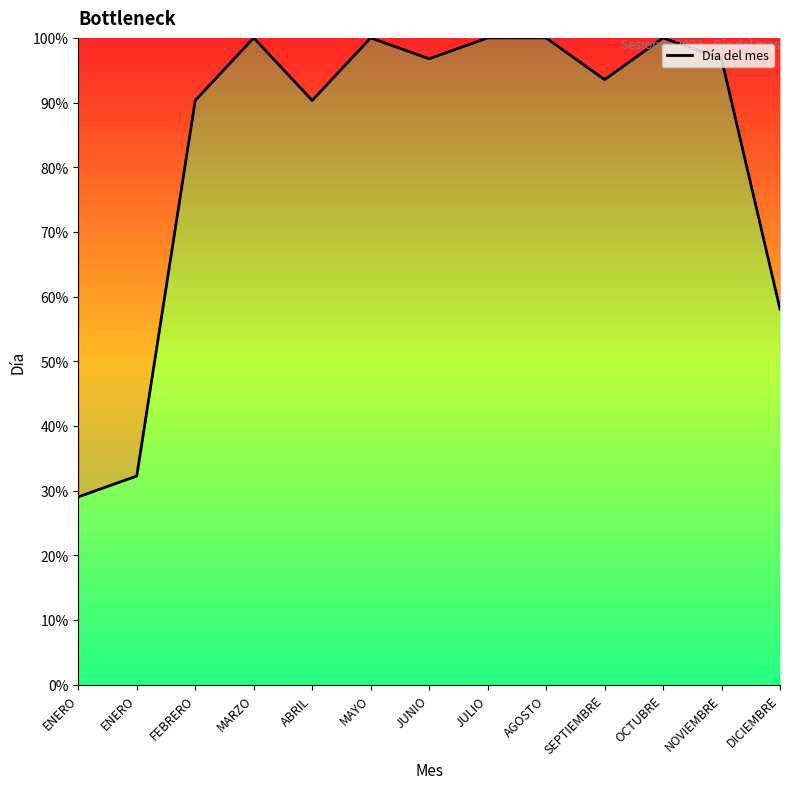

Reading left to right, list all the values displayed in this chart.

29.0	32.3	90.3	100.0	90.3	100.0	96.8	100.0	100.0	93.5	100.0	96.8	58.1